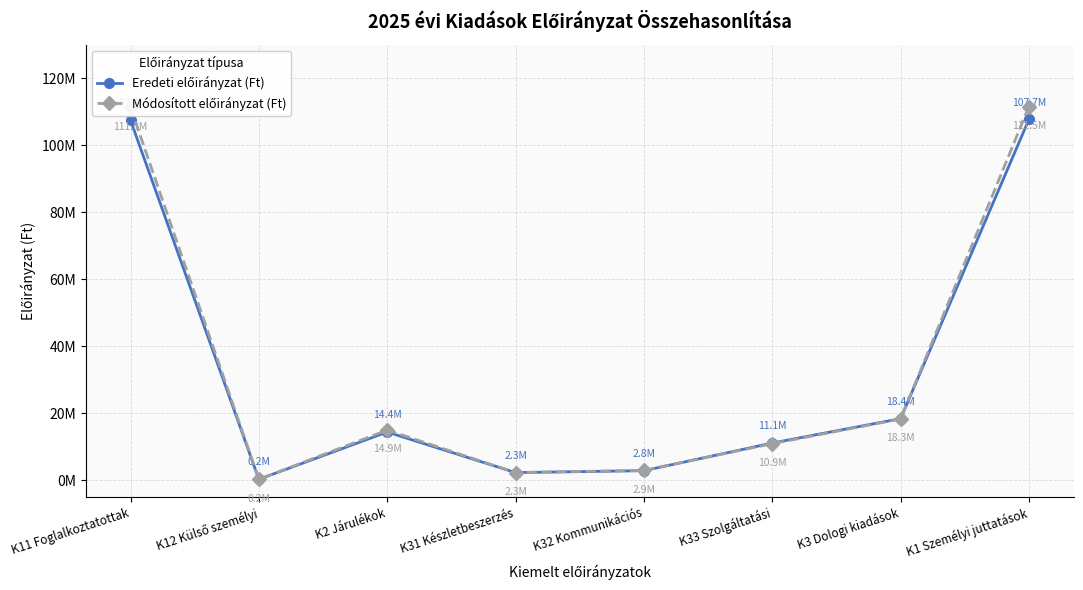

List the series in order of their peak value, highest first.

Módosított előirányzat (Ft), Eredeti előirányzat (Ft)